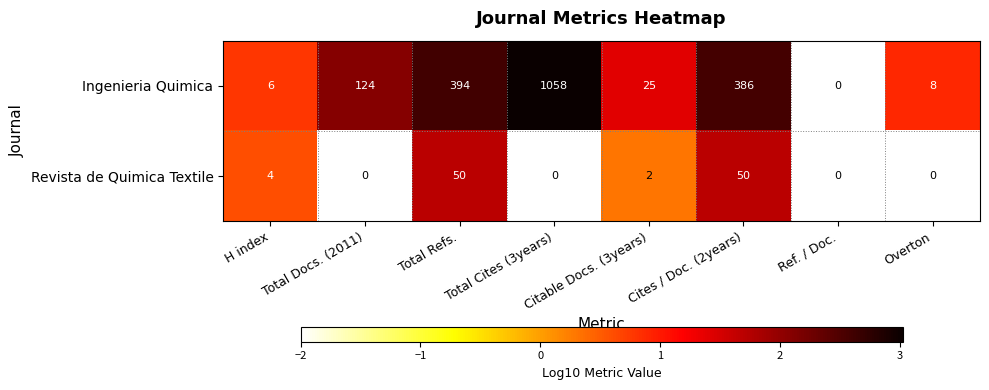

How many categories are shown in the chart?

8